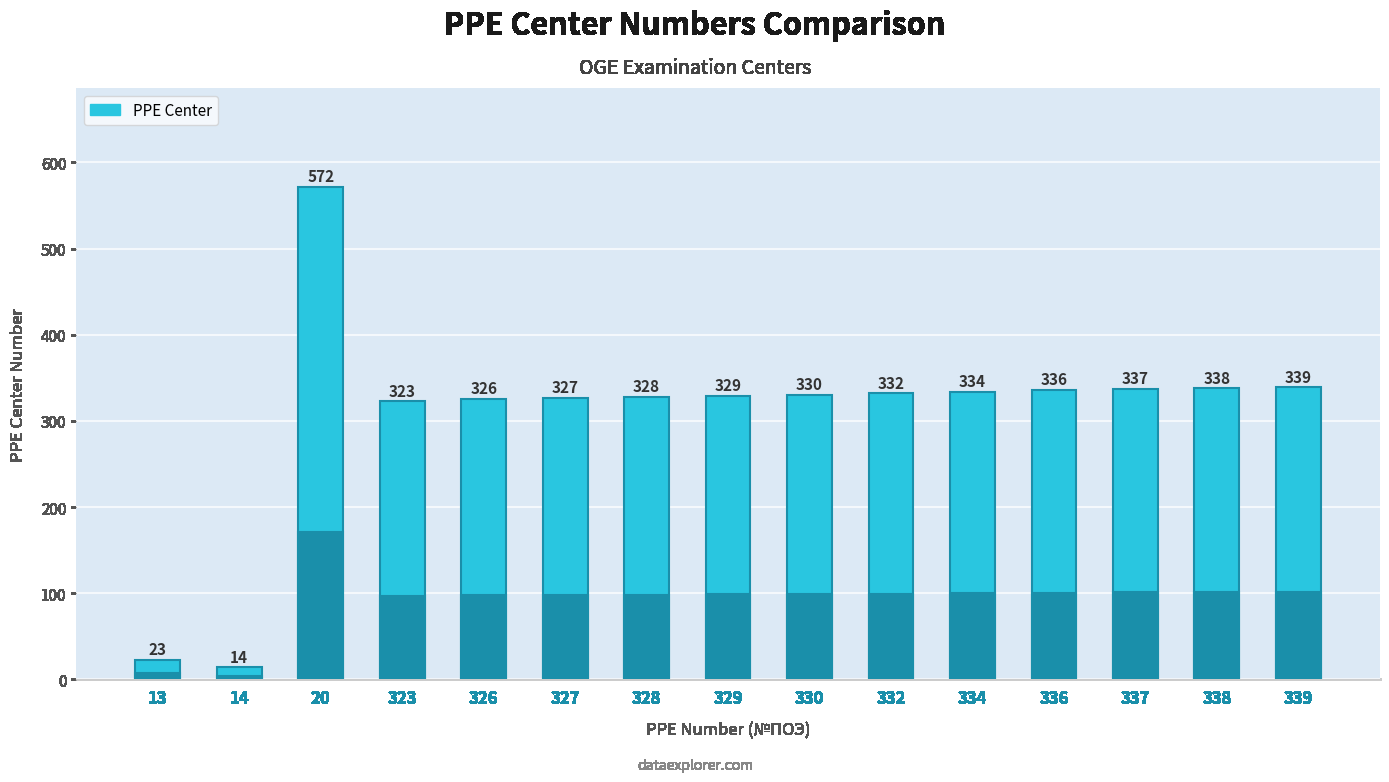

The chart shows a value of 478 at 323. True or false?

False